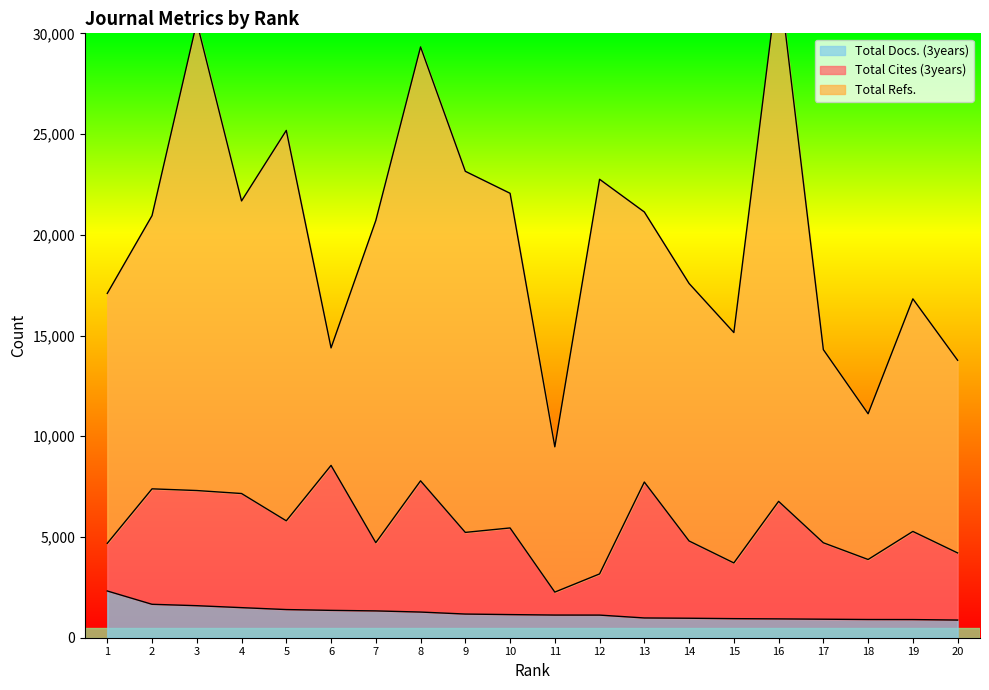

How many interior local valleys does the Total Refs. series have?

5